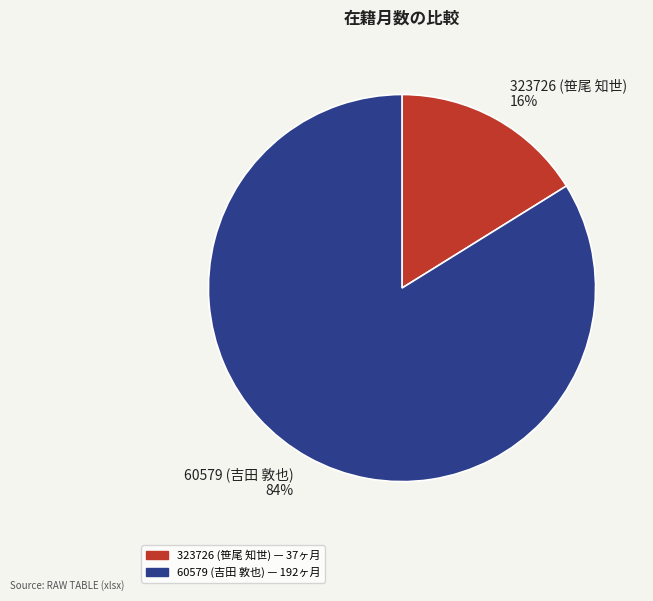

What is the smallest slice in the pie chart?

323726 (笹尾 知世)